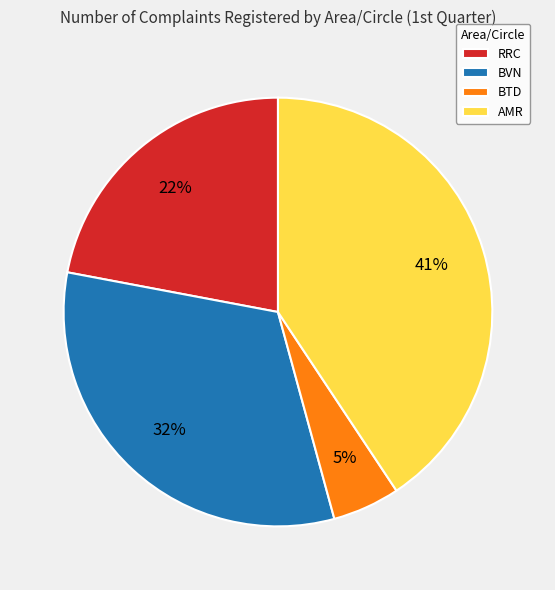

Which has a higher value, RRC or BVN?

BVN